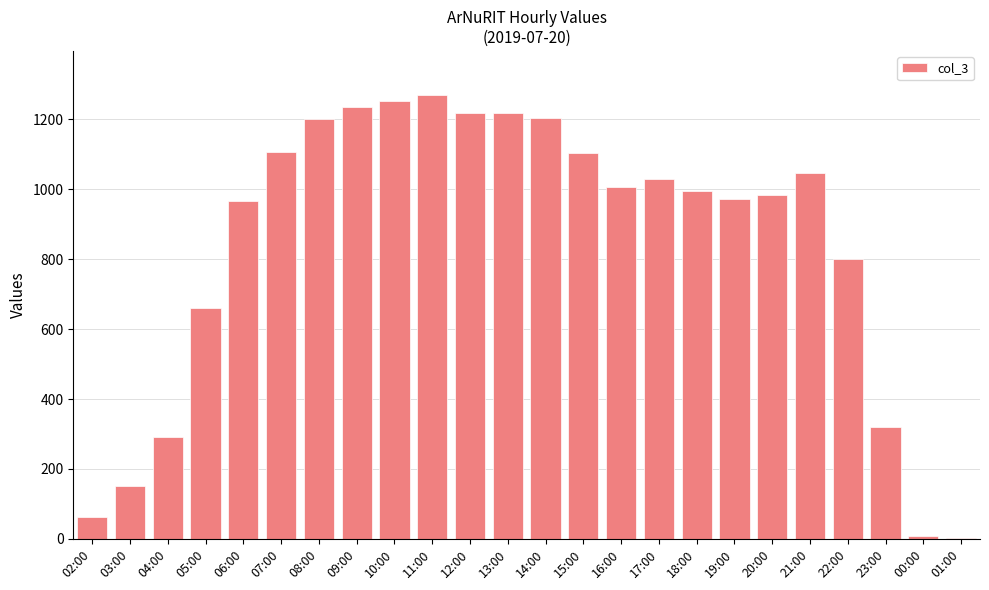

At which label is the value closest to 635?

05:00